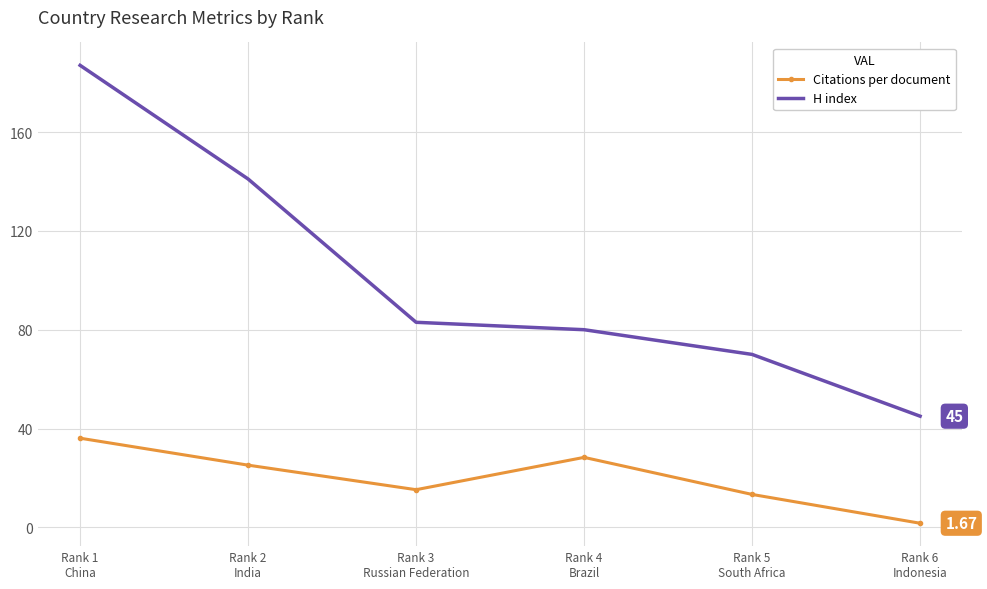

Which series has the largest range (max minus min)?

H index